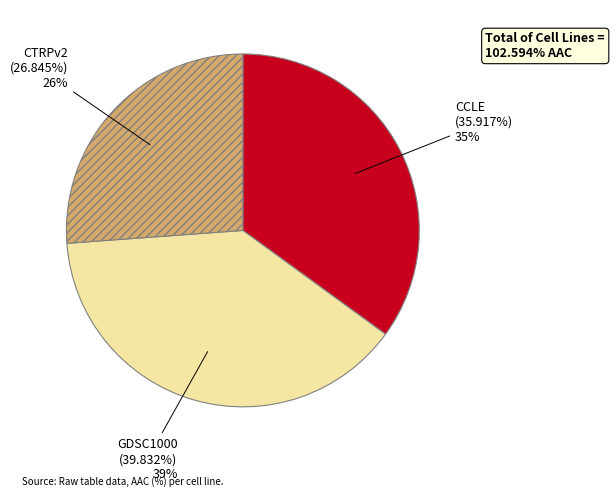

What percentage is NOT represented by CCLE?

65.0%